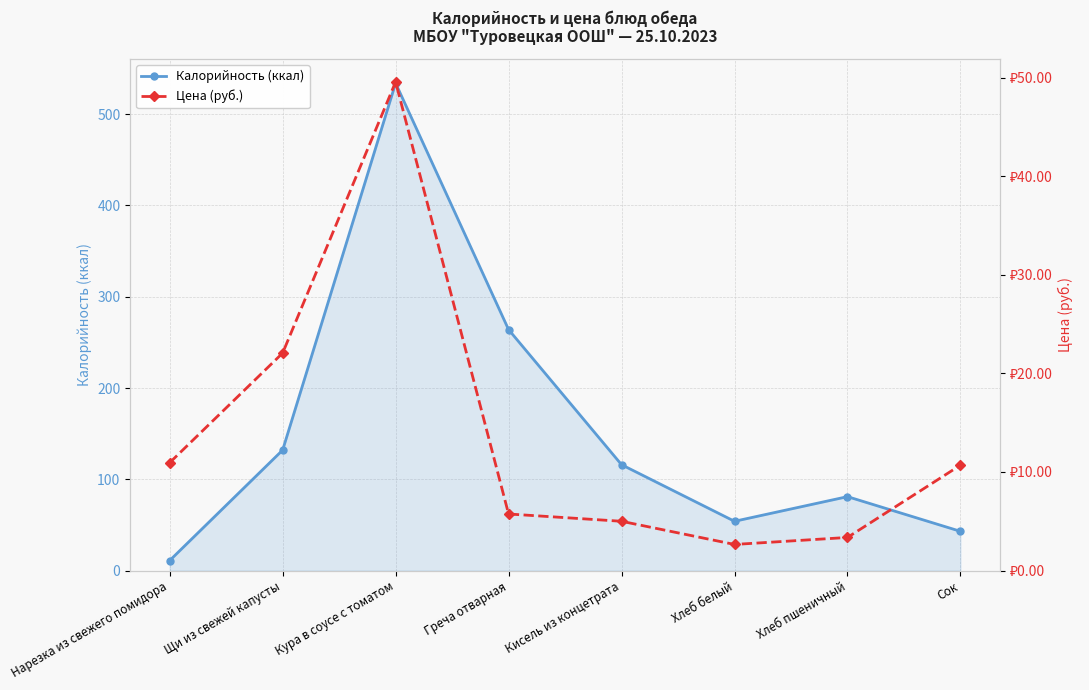

True or false: Цена (руб.) has more than 0 interior local peaks.

True